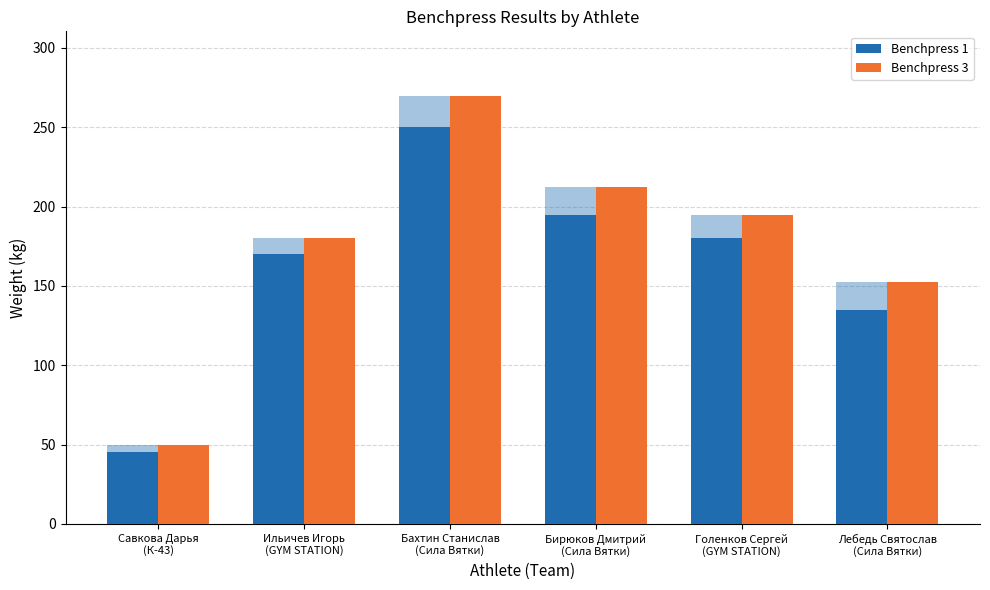

The value of Benchpress 3 at Бирюков Дмитрий
(Сила Вятки) is 212.5. True or false?

True